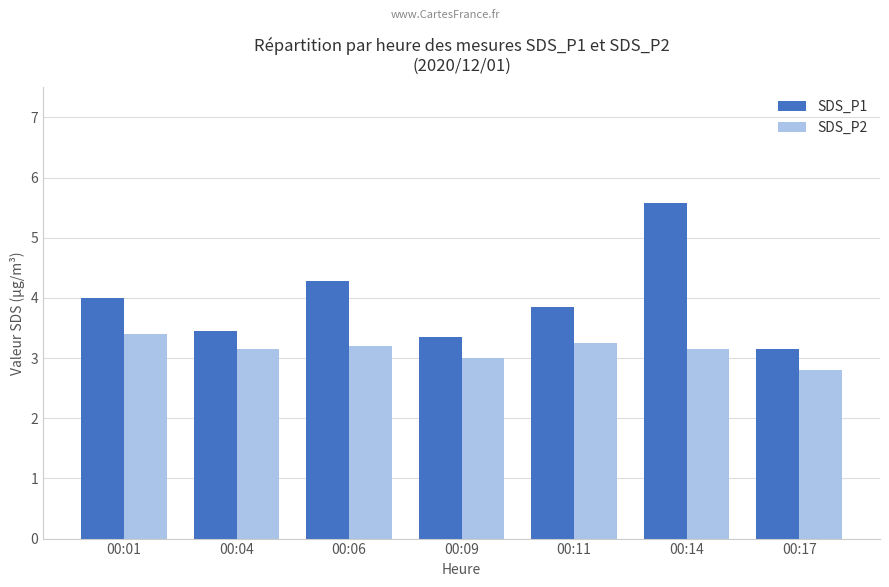

How many groups of bars are there?

7